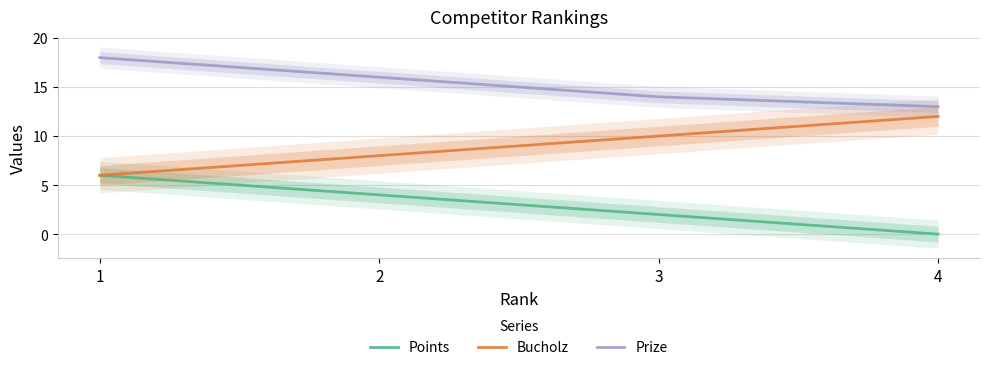

True or false: Prize and Bucholz cross at least once.

False